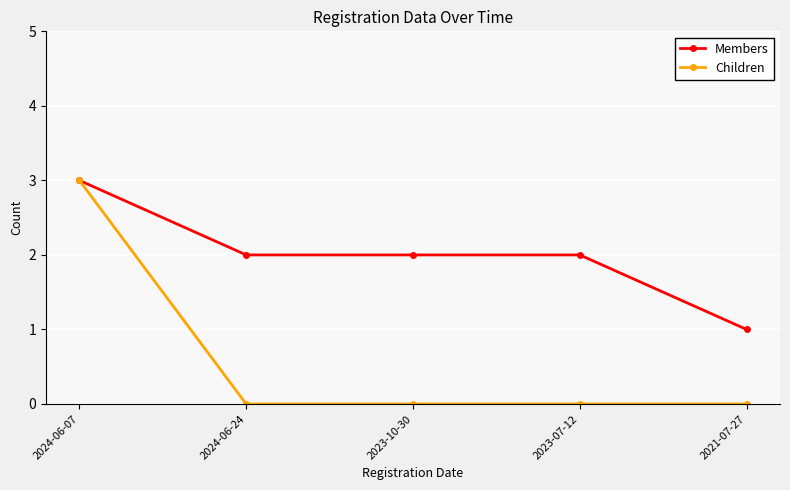

What is the spread (max minus min) of values at 2021-07-27?

1